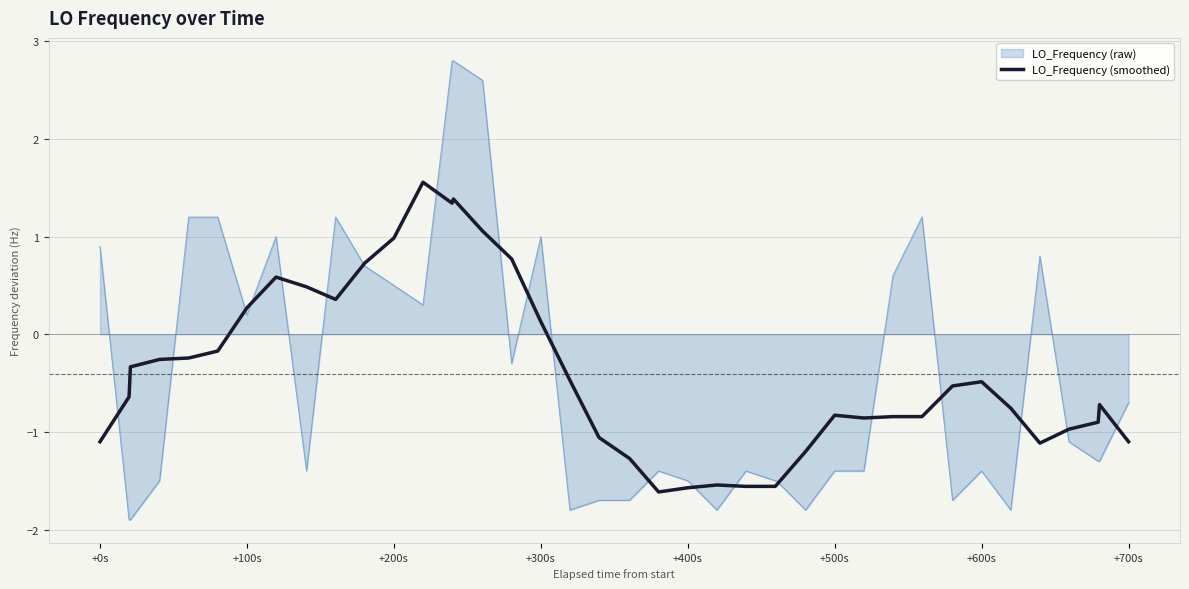

What is the maximum value for LO_Frequency (smoothed)?

1.6